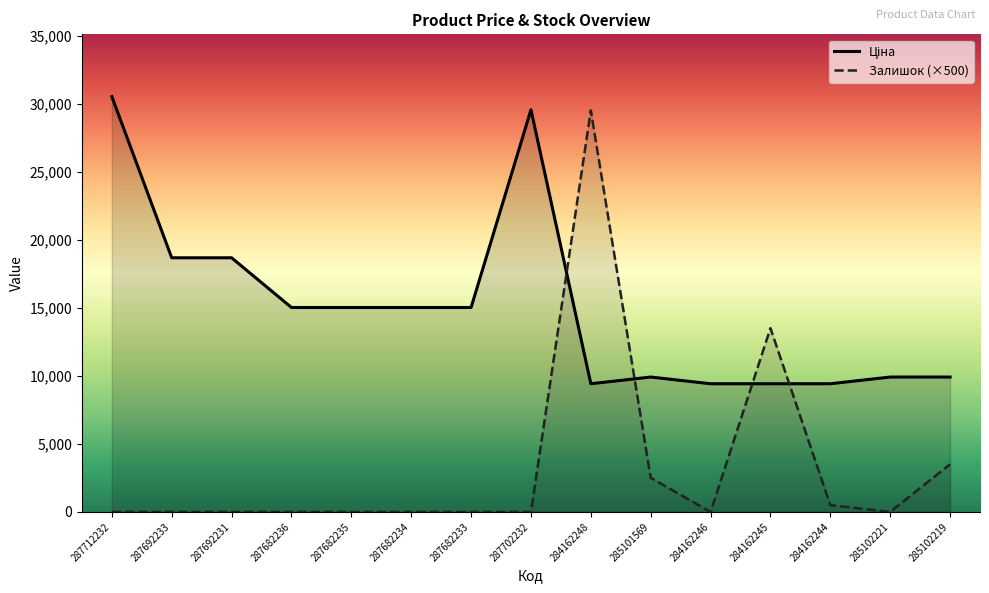

Which series changed the most between 287702232 and 284162244?

Ціна